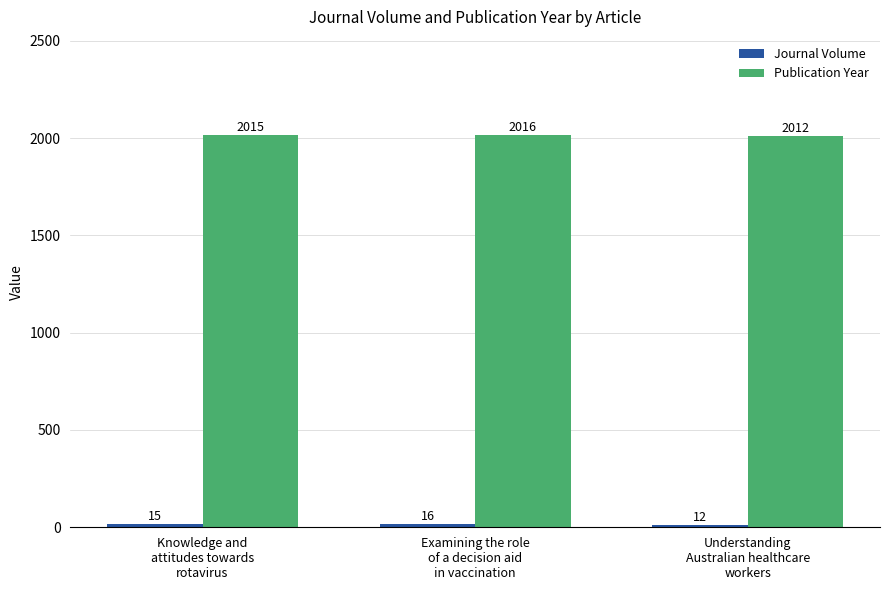

What is the maximum value for Publication Year?

2016